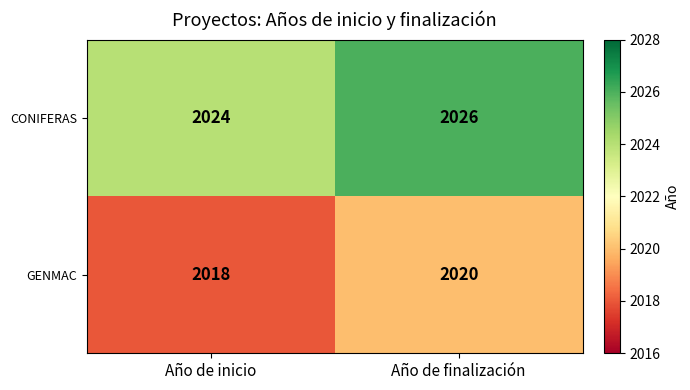

Which category has the lowest value across all series?

Año de inicio